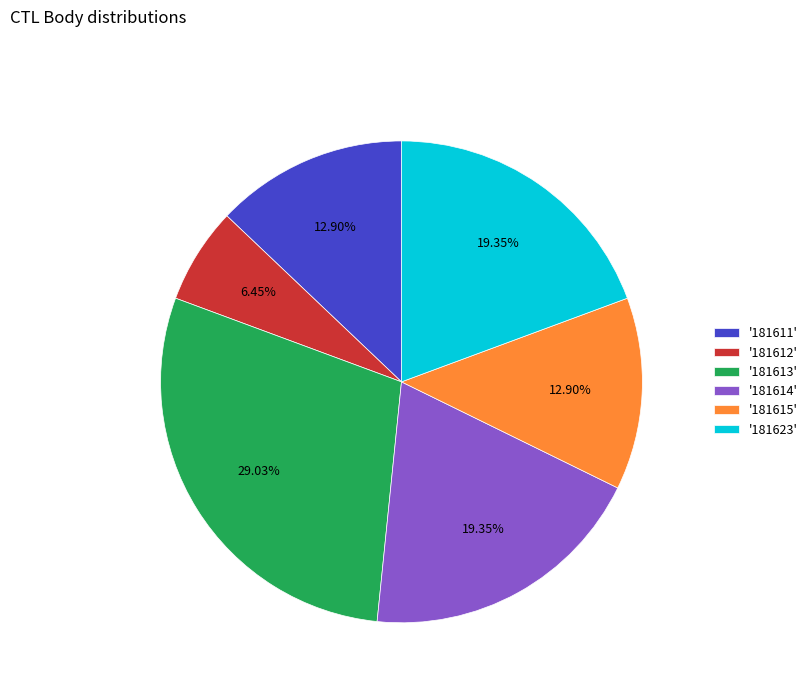

Count the number of slices in the pie.

6